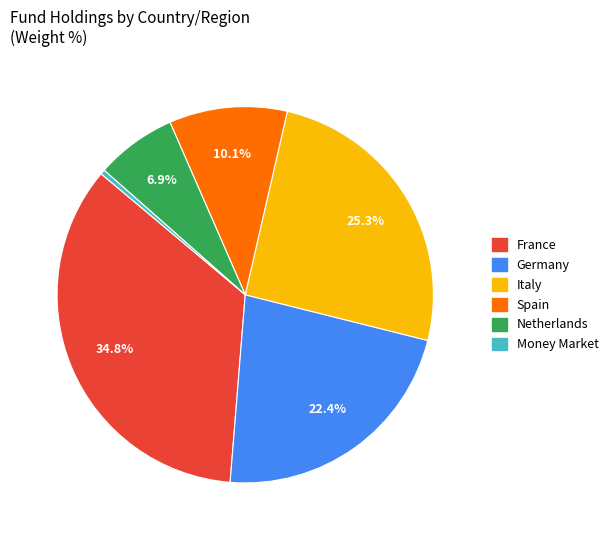

Is there any slice that represents more than half of the pie?

No